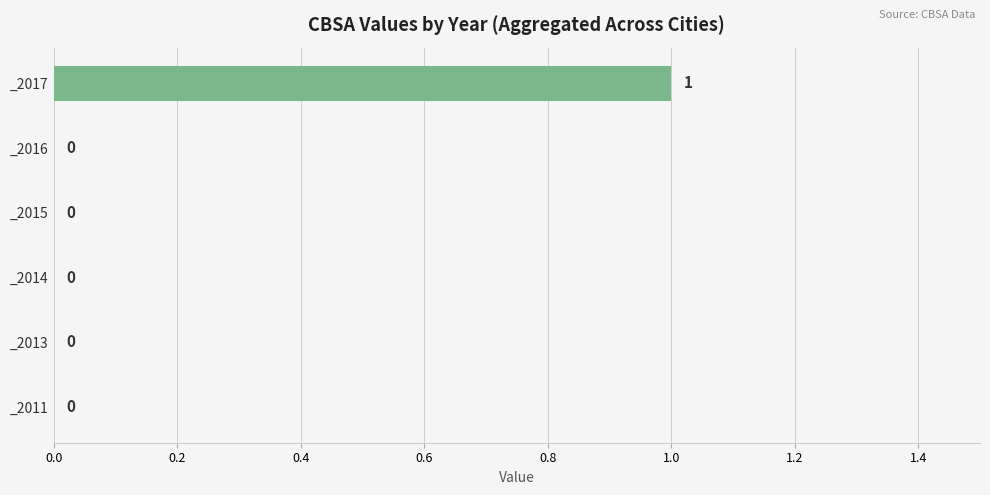

Is it true that the value at _2017 is 1?

True